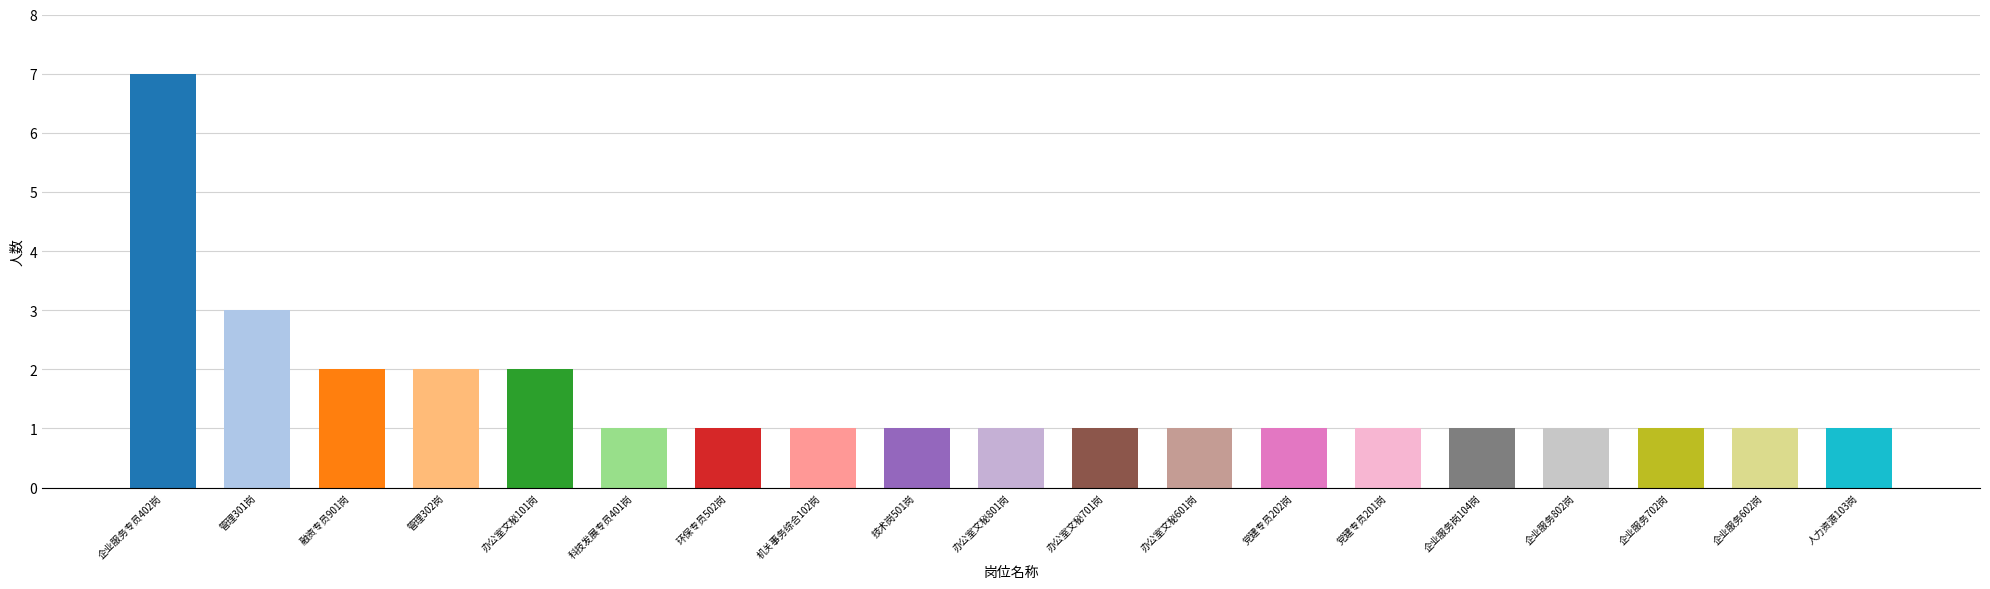

Reading left to right, what are all the values shown in this chart?

企业服务专员402岗=7	管理301岗=3	融资专员901岗=2	管理302岗=2	办公室文秘101岗=2	科技发展专员401岗=1	环保专员502岗=1	机关事务综合102岗=1	技术岗501岗=1	办公室文秘801岗=1	办公室文秘701岗=1	办公室文秘601岗=1	党建专员202岗=1	党建专员201岗=1	企业服务岗104岗=1	企业服务802岗=1	企业服务702岗=1	企业服务602岗=1	人力资源103岗=1